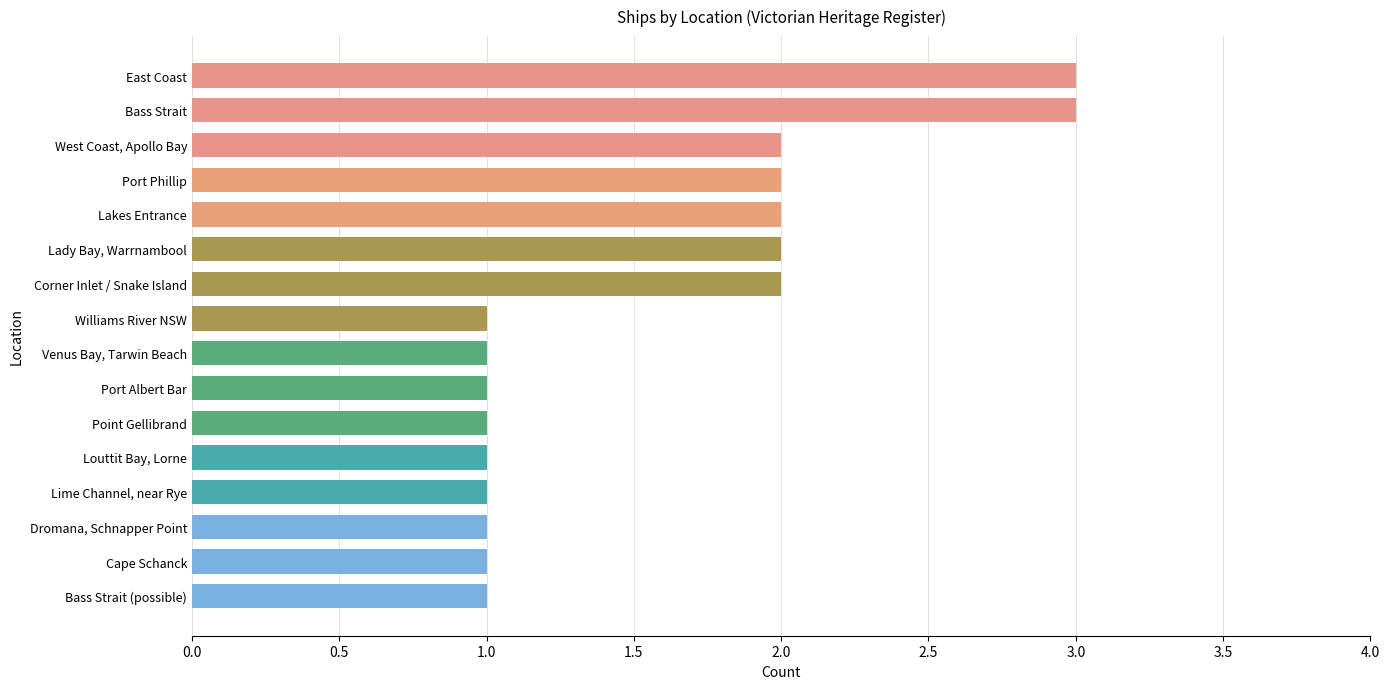

What is the value of the 14th bar from the top?

1